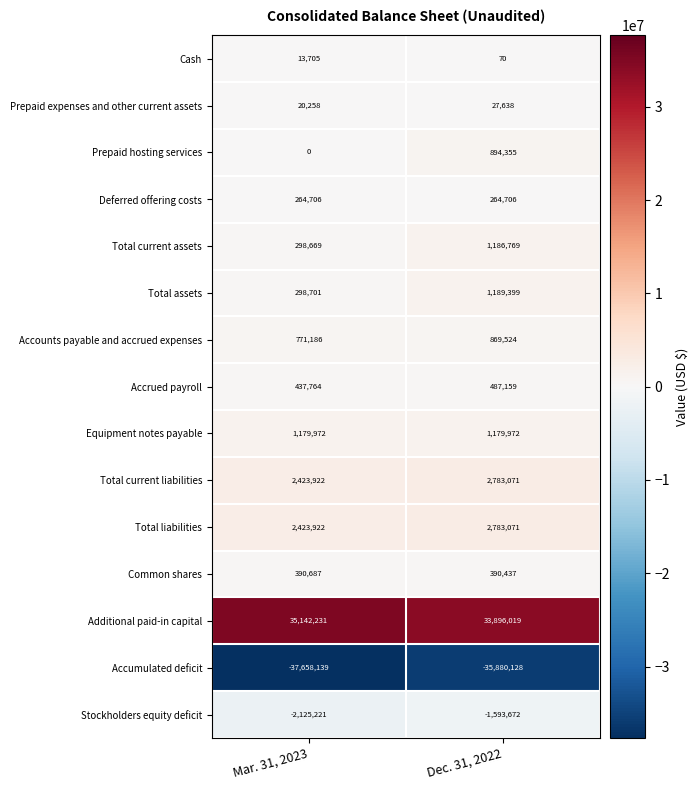

How many series are shown in this chart?

15